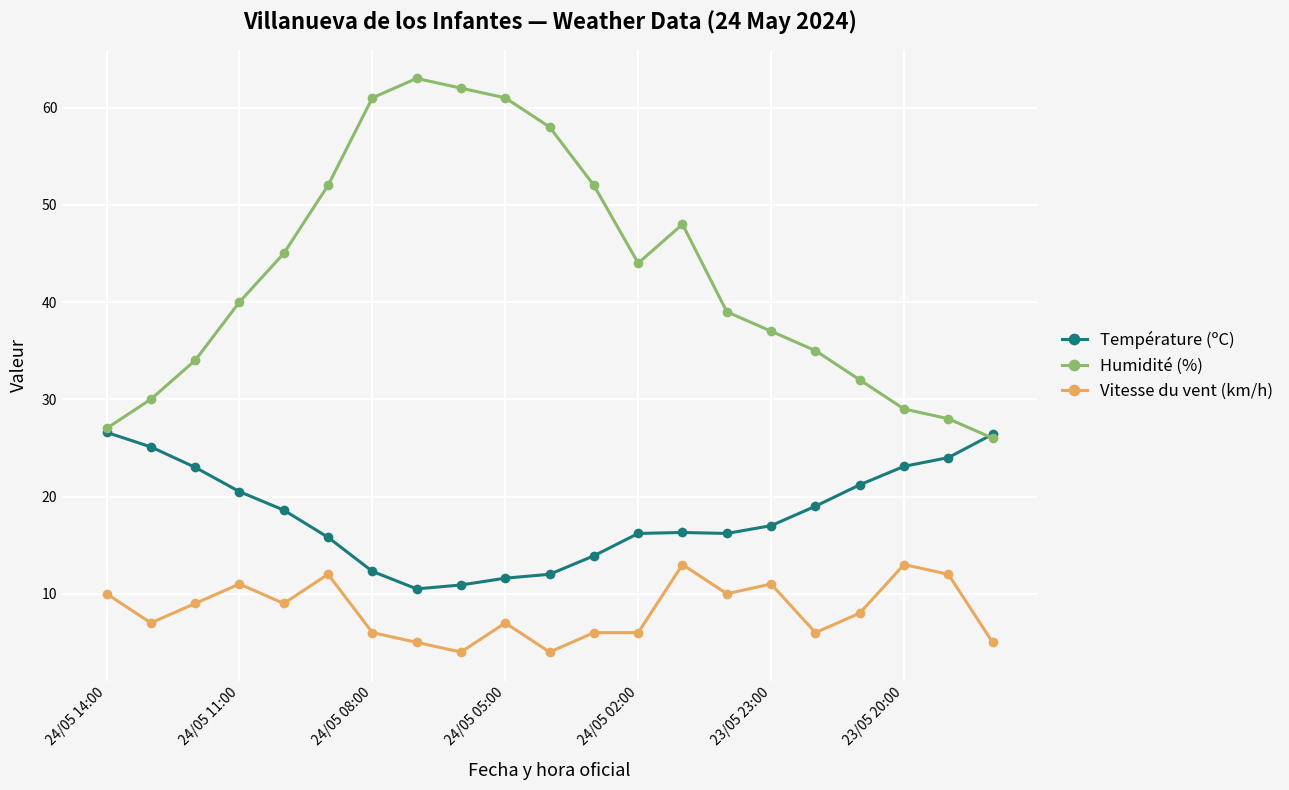

True or false: Vitesse du vent (km/h) has more than 0 points higher than both neighbors.

True